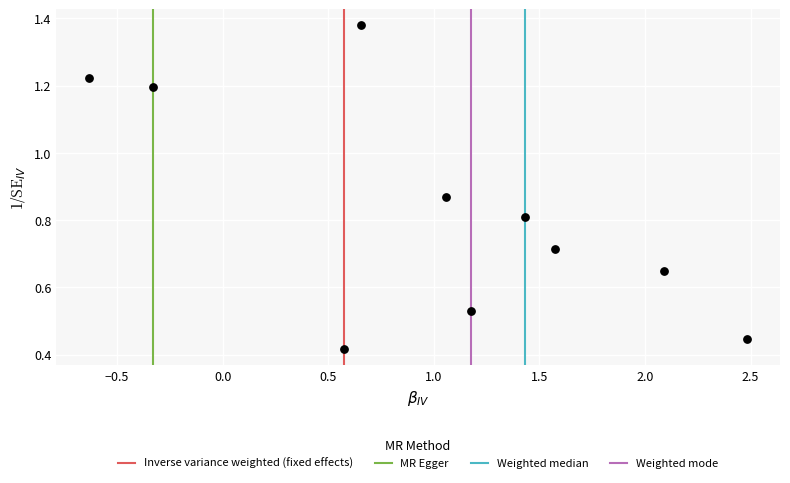

What is the average X value?

1.0